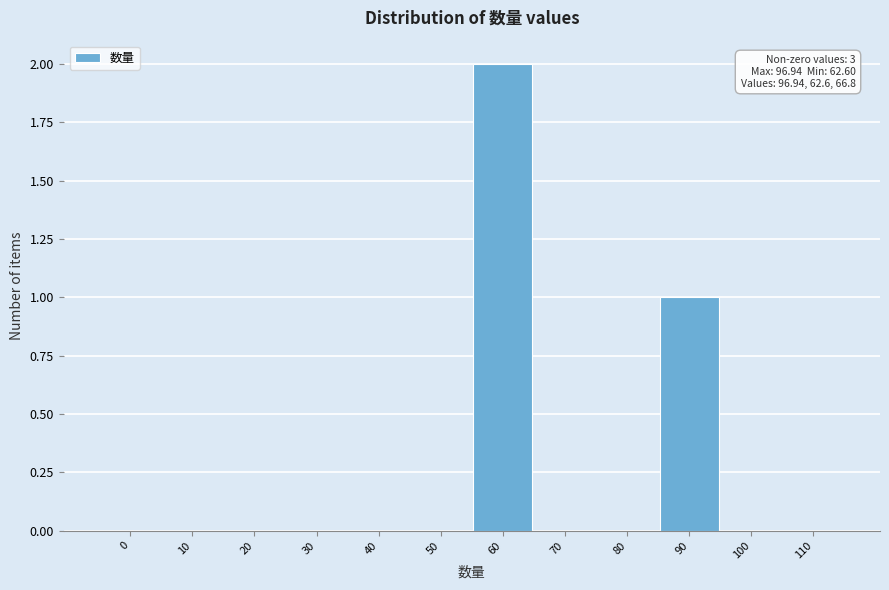

Reading left to right, list all the values displayed in this chart.

0=0	10=0	20=0	30=0	40=0	50=0	60=2	70=0	80=0	90=1	100=0	110=0